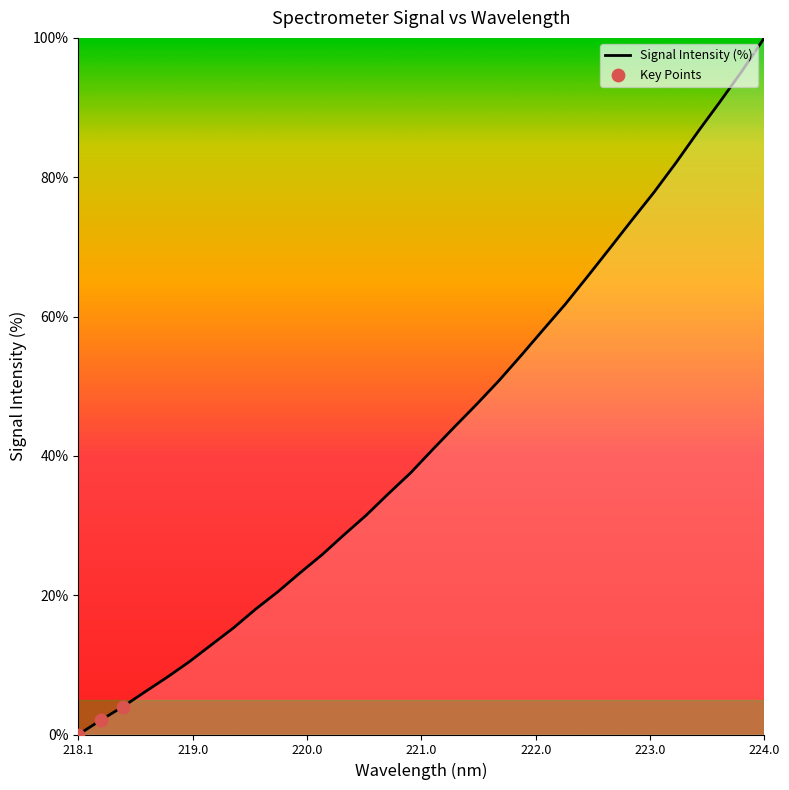

What is the difference between the maximum and minimum values?

100.0